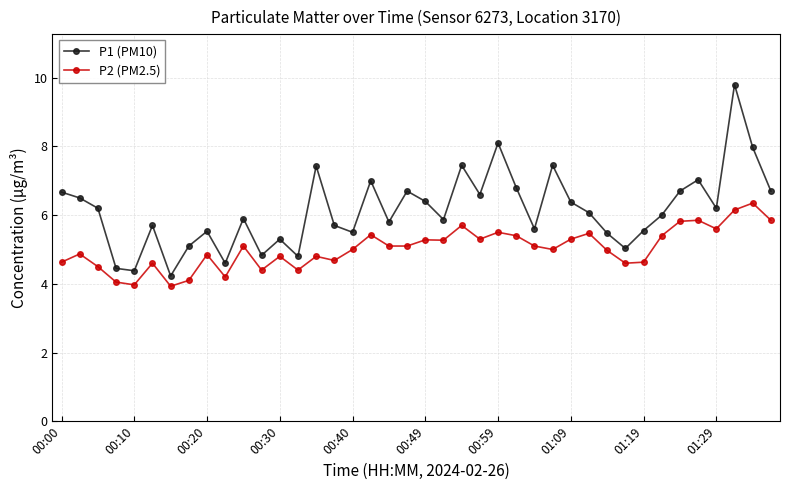

Count the number of categories in the chart.

40